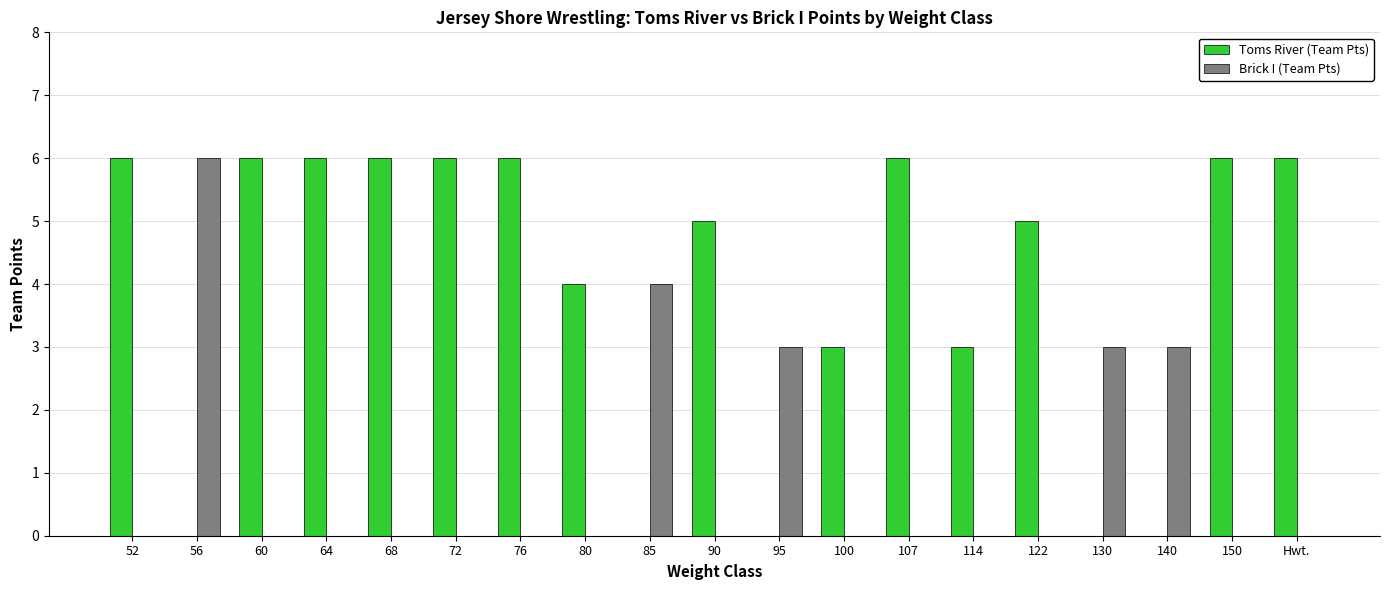

The value of Brick I (Team Pts) at 140 is 3. True or false?

True